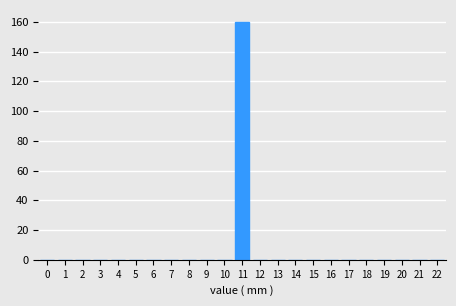

Reading right to left, extract all data points from this chart.

22=0	21=0	20=0	19=0	18=0	17=0	16=0	15=0	14=0	13=0	12=0	11=160	10=0	9=0	8=0	7=0	6=0	5=0	4=0	3=0	2=0	1=0	0=0